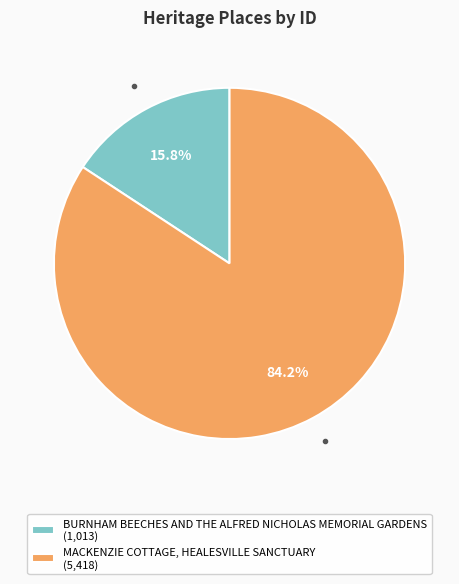

To the nearest percent, what is the average slice percentage?

50%